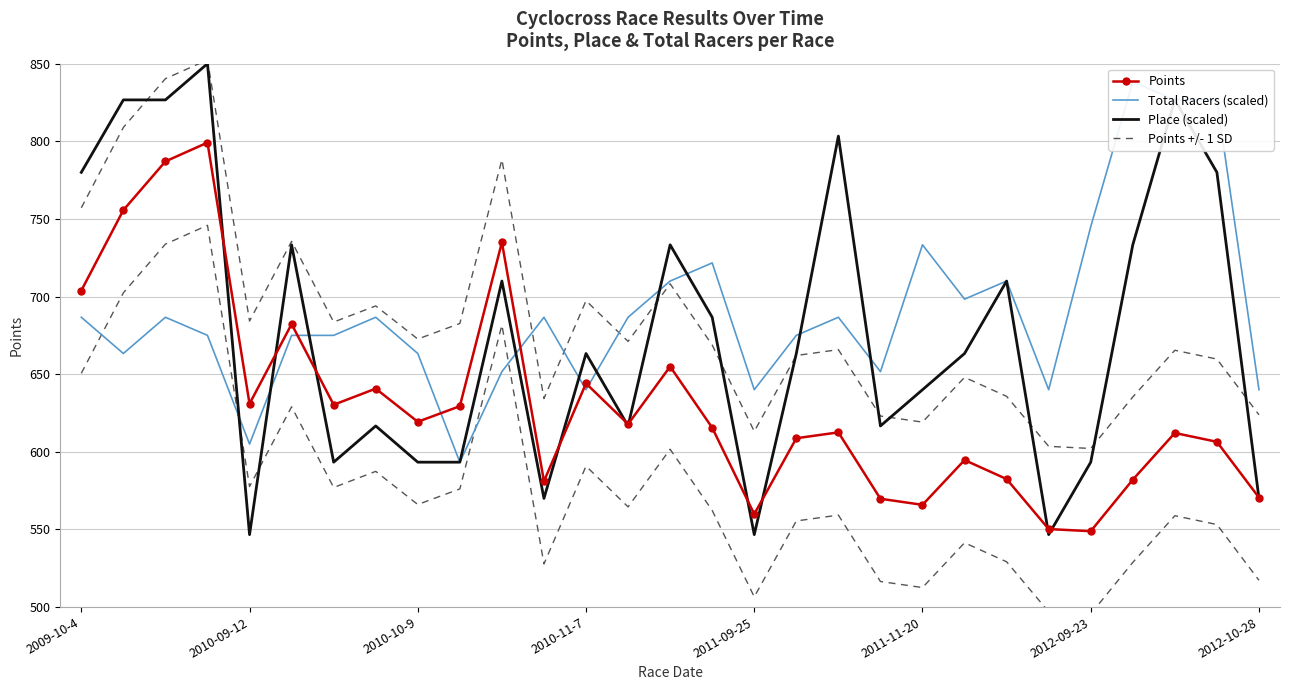

The Points series shows 617.8 at 13. True or false?

True